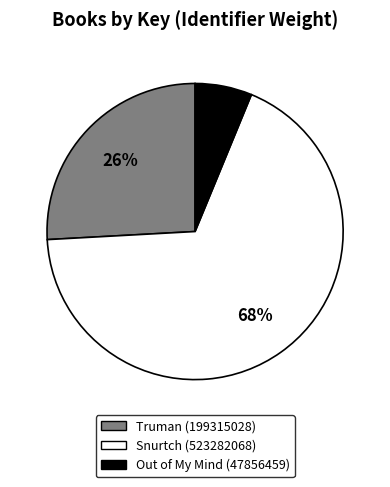

Count the number of slices in the pie.

3